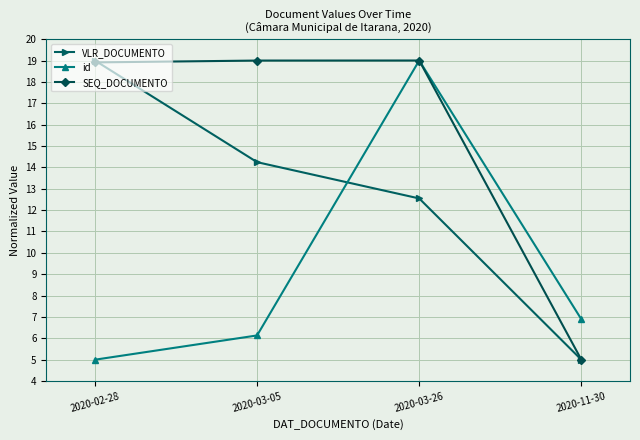

True or false: id has more than 2 interior local peaks.

False